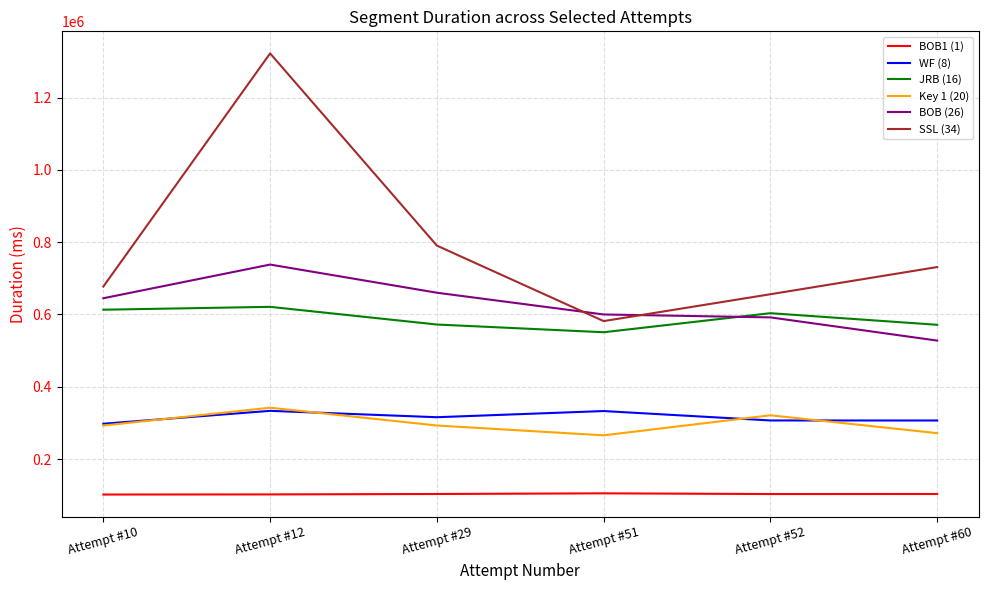

What is the difference between the BOB1 (1) values at Attempt #60 and Attempt #51?

1831